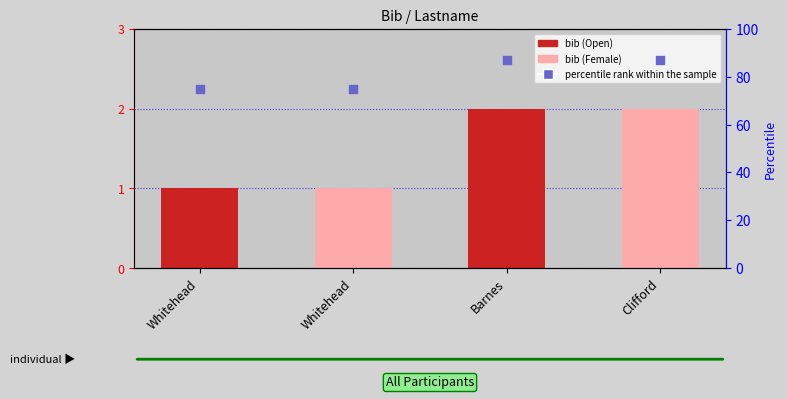

Which series reaches the minimum Y coordinate?

bib